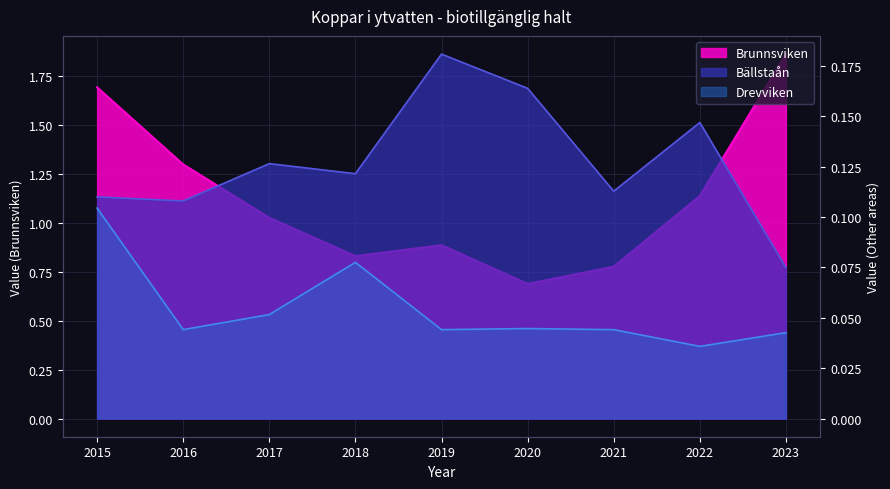

What are all the series names shown in the legend?

Brunnsviken, Bällstaån, Drevviken